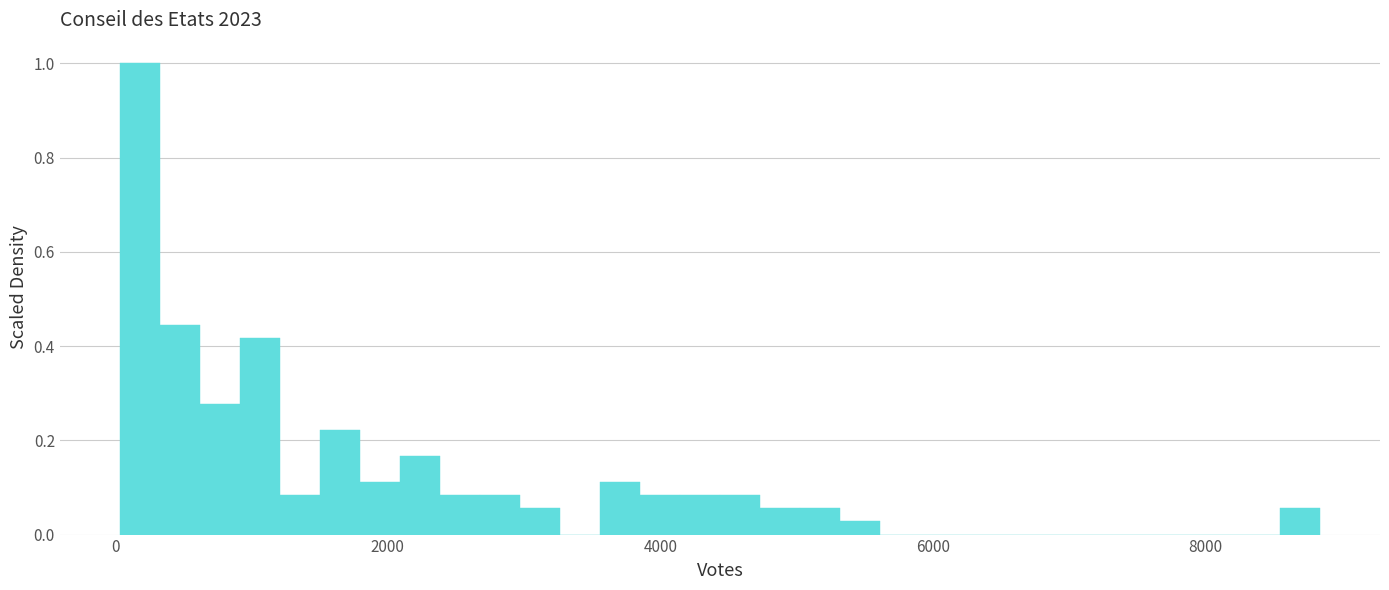

Around what value on the x-axis is the tallest bar? Give the approximate position of its centre, as read against the axis.

200